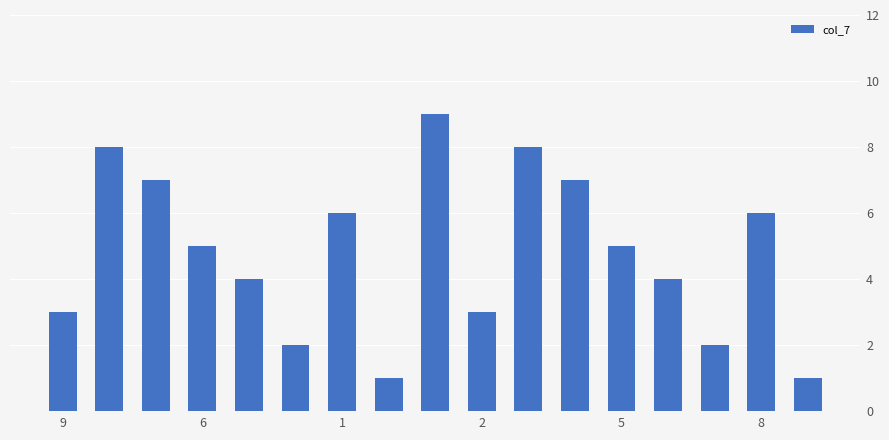

What is the sum of all values?

81